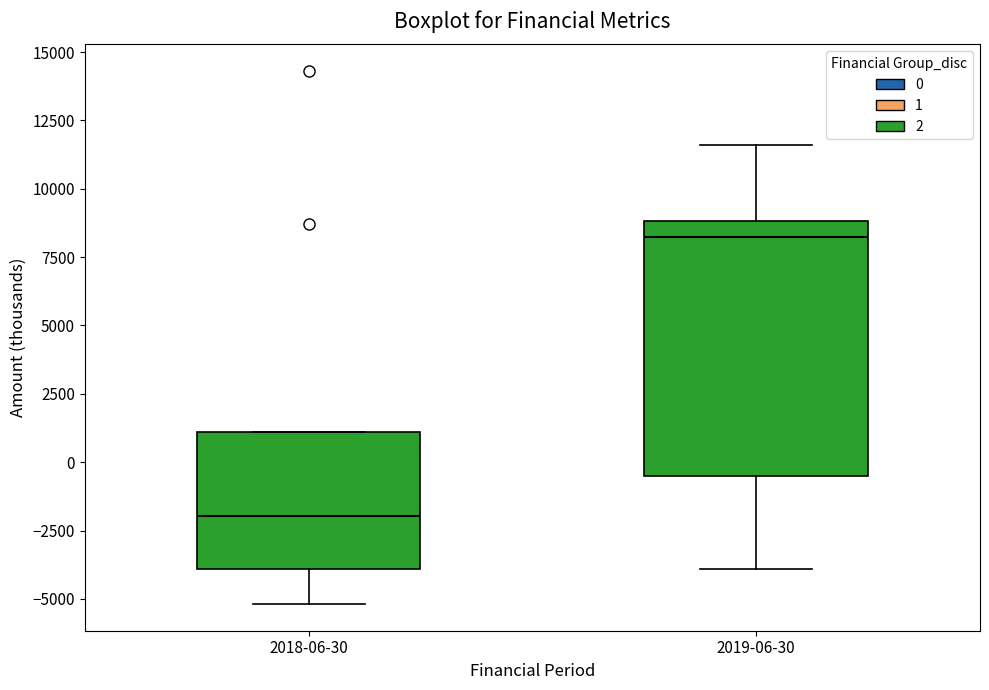

Reading left to right, transcribe this box plot: for each box, give where its median line is, the range the box spans, and where its two whiskers end, as read against the y-axis. The values are not printed on the chart, so give them approximately, as read against the axis.

2018-06-30: median -2000, box -4000 to 1000, whiskers -5000 to 1000
2019-06-30: median 8000, box -500 to 9000, whiskers -4000 to 11500